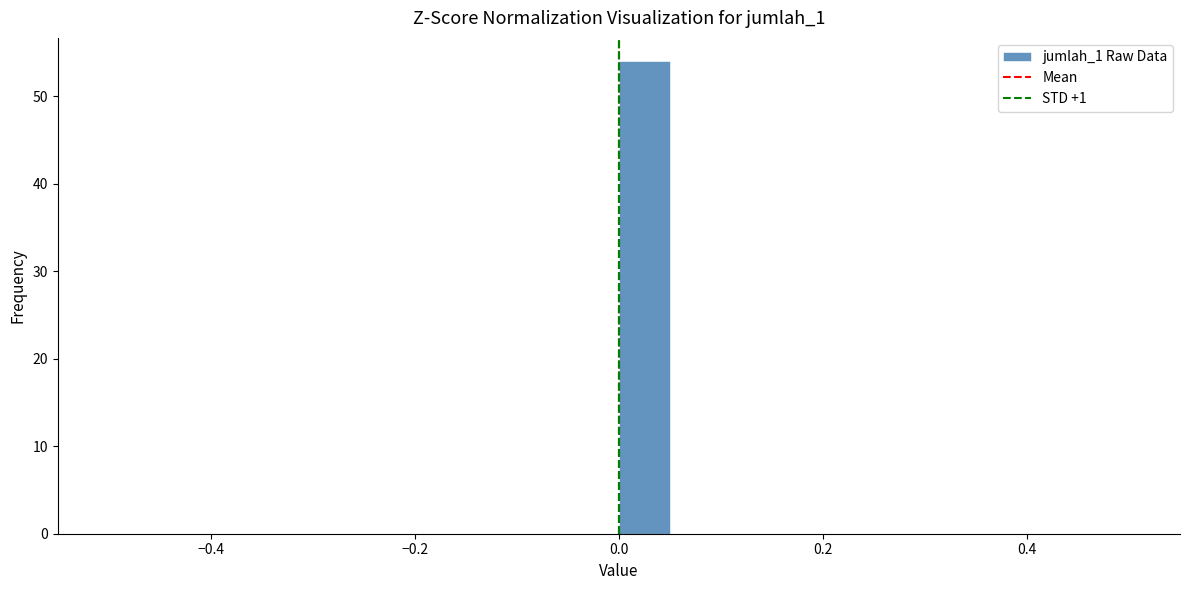

Around what value on the x-axis is the tallest bar? Give the approximate position of its centre, as read against the axis.

0.02